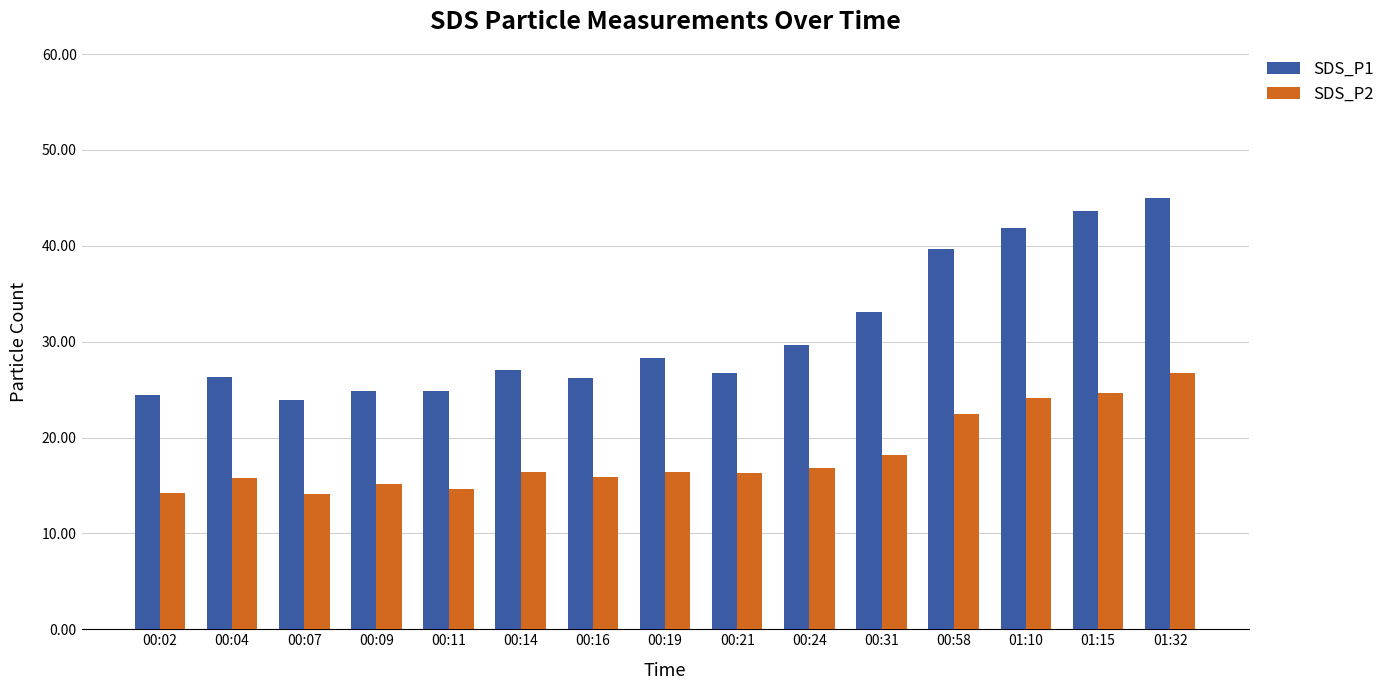

At which label is SDS_P1 closest to 34?

00:31